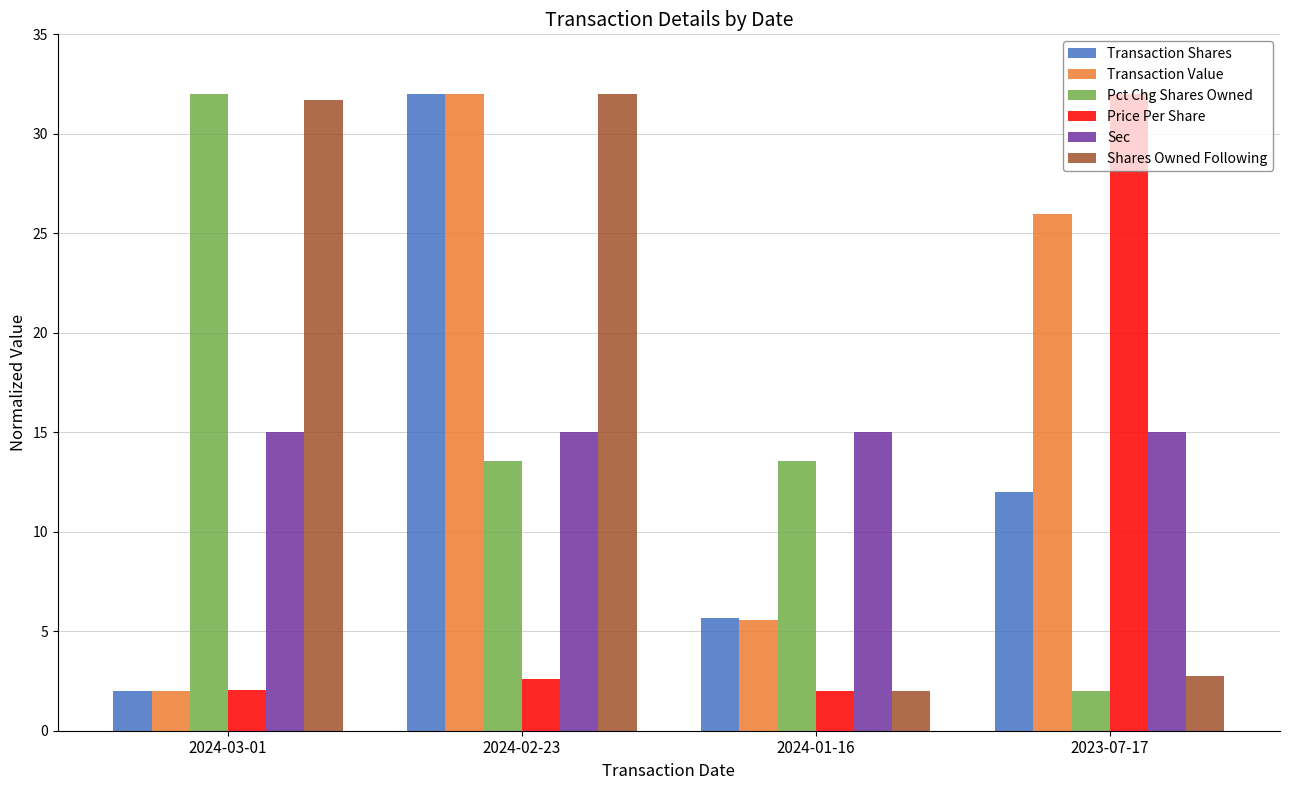

What is the smallest value displayed?

2.0